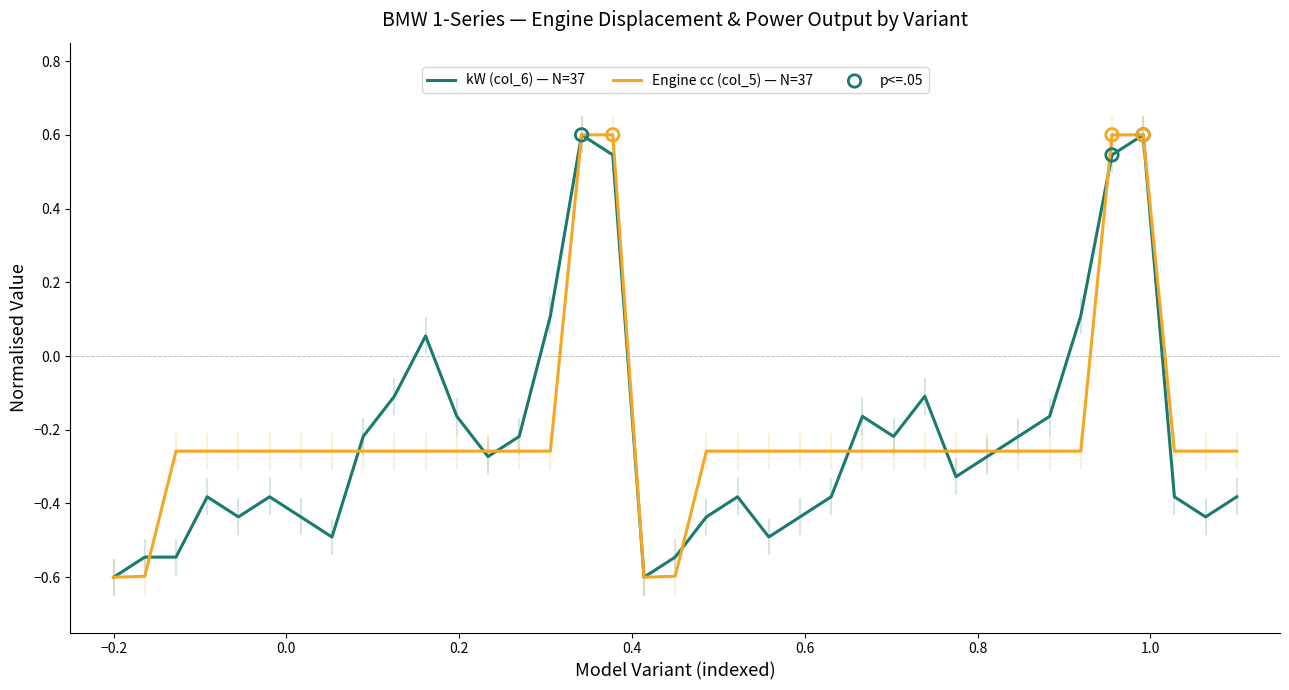

Which series has the largest total across all categories?

Engine (col_5)